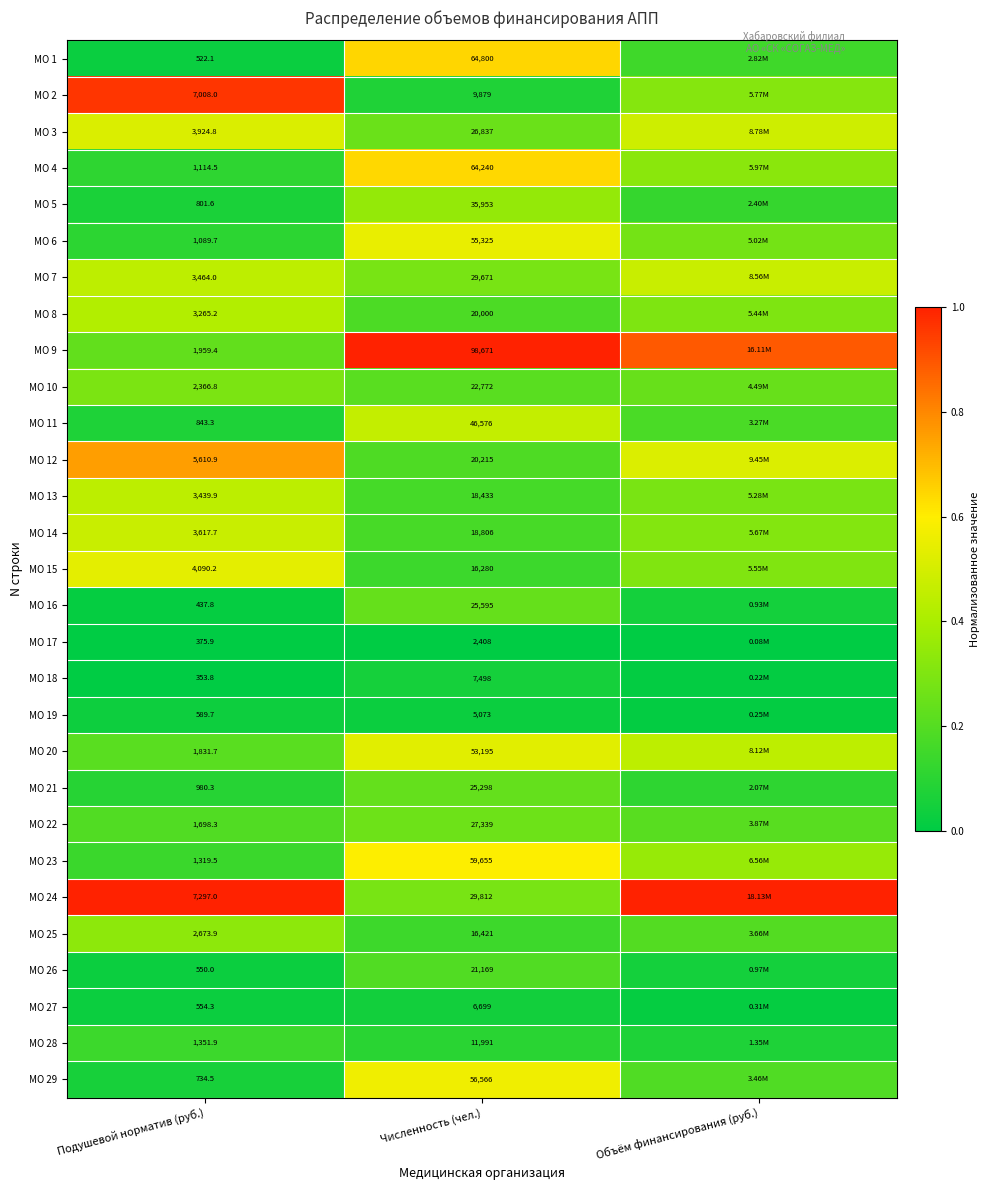

Is the value of МО 12 at Подушевой норматив (руб.) greater than the value of МО 19 at Подушевой норматив (руб.)?

Yes